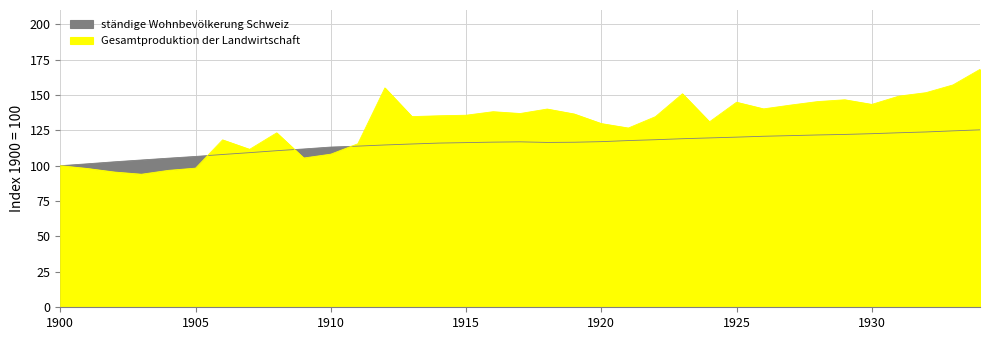

The value of Gesamtproduktion der Landwirtschaft at 1910 is 108.2. True or false?

True